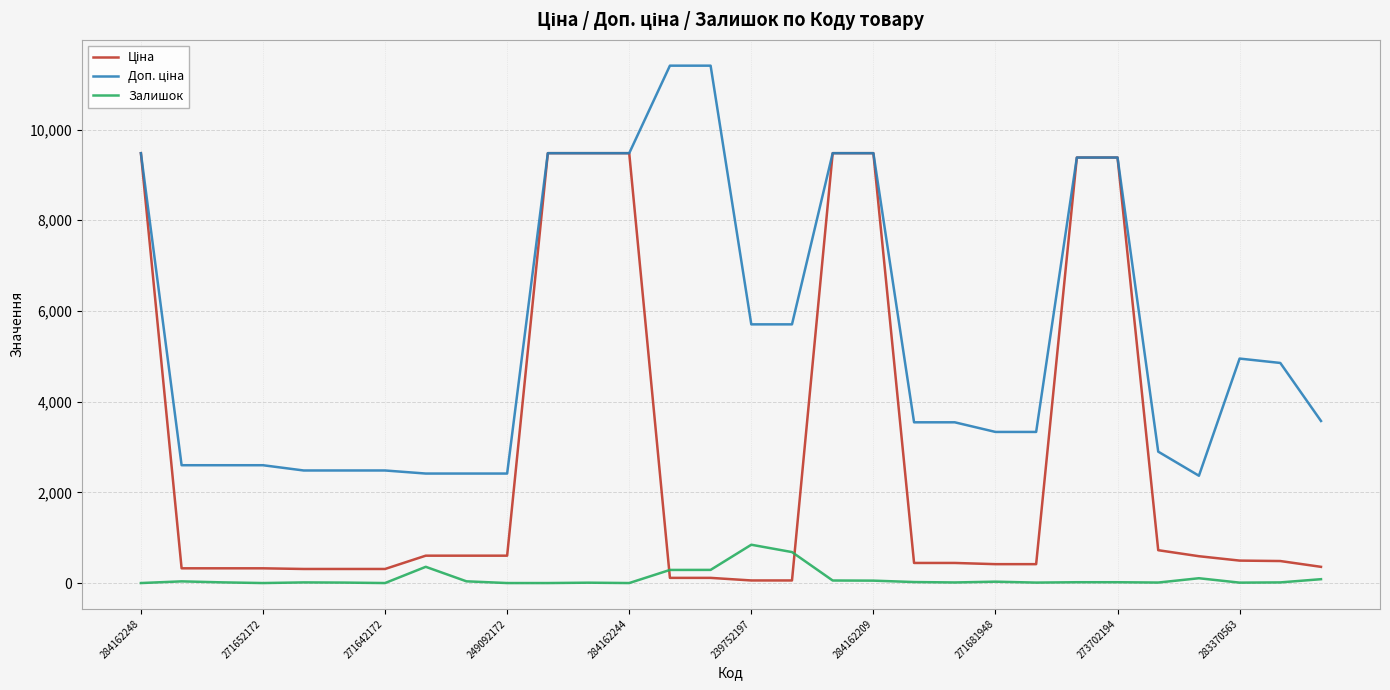

Is this an area chart (filled region under the line)?

No